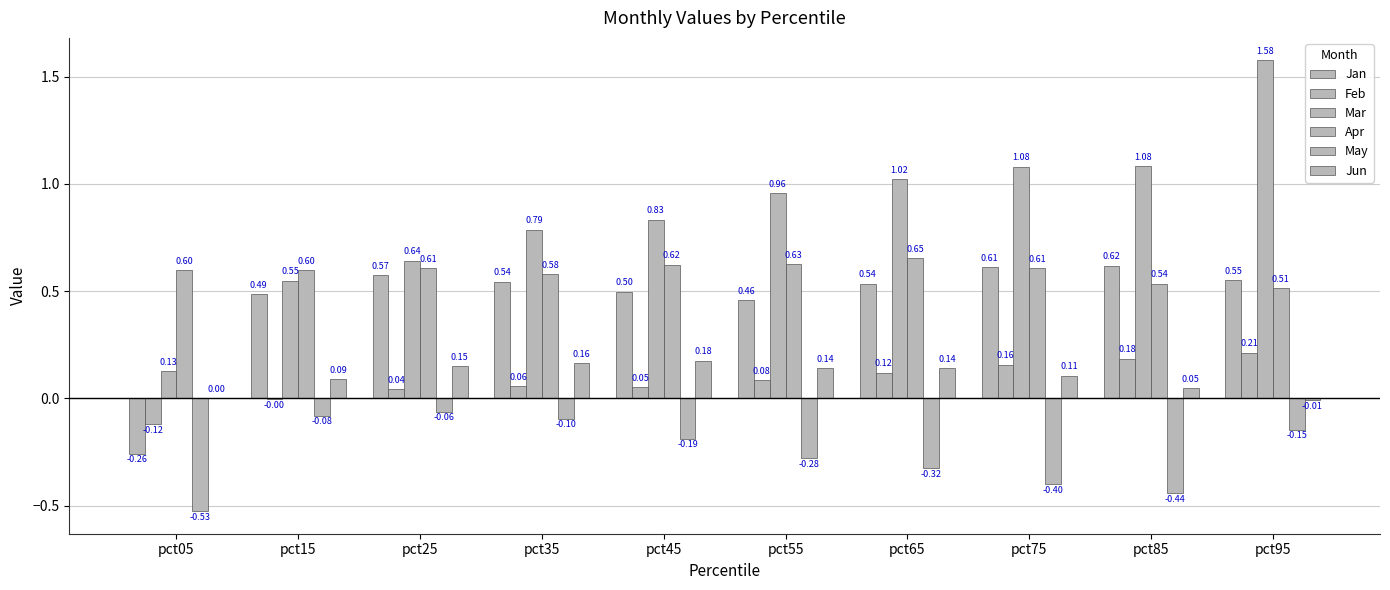

How many data points in Jun are above 0?

9